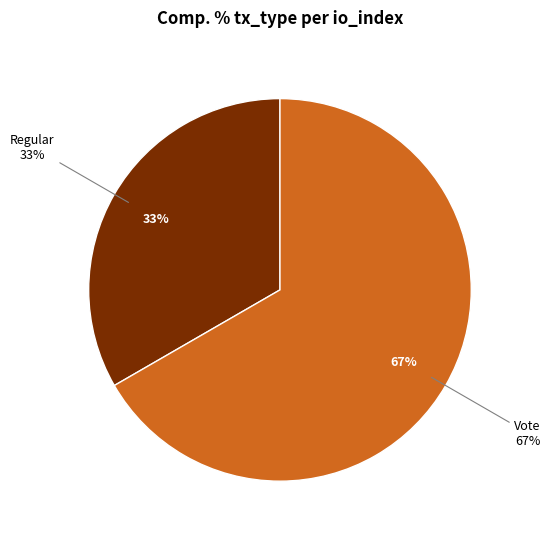

Which slice is the largest?

Vote